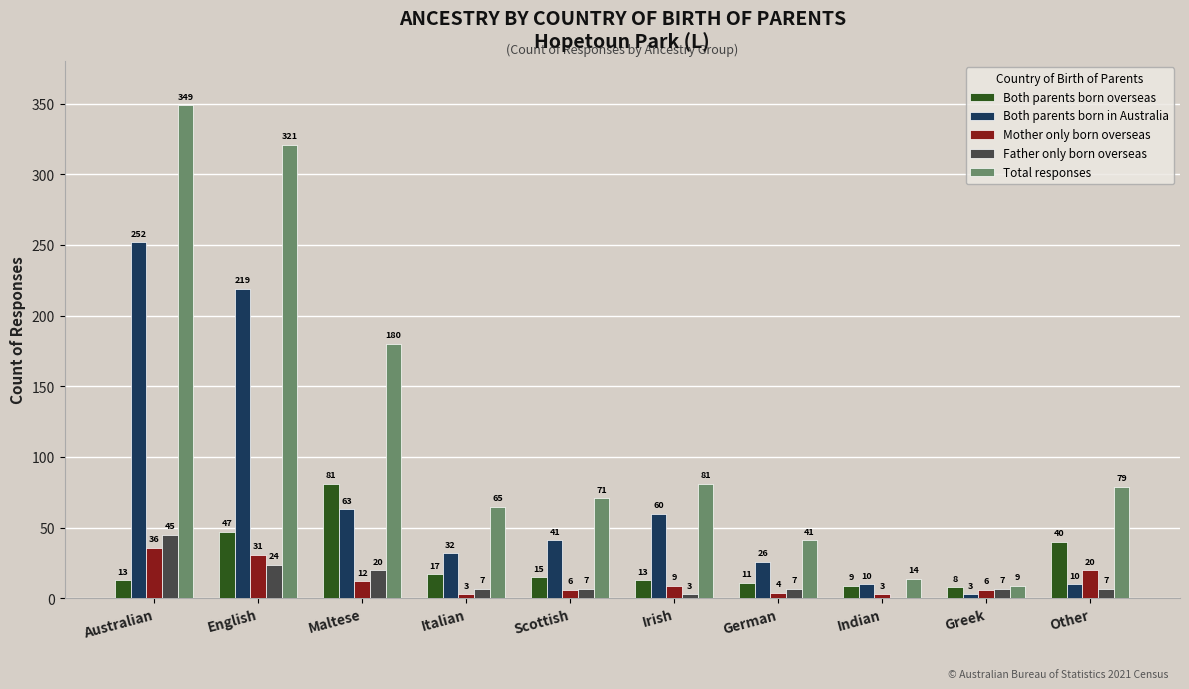

What are all the series names shown in the legend?

Both parents born overseas, Both parents born in Australia, Mother only born overseas, Father only born overseas, Total responses